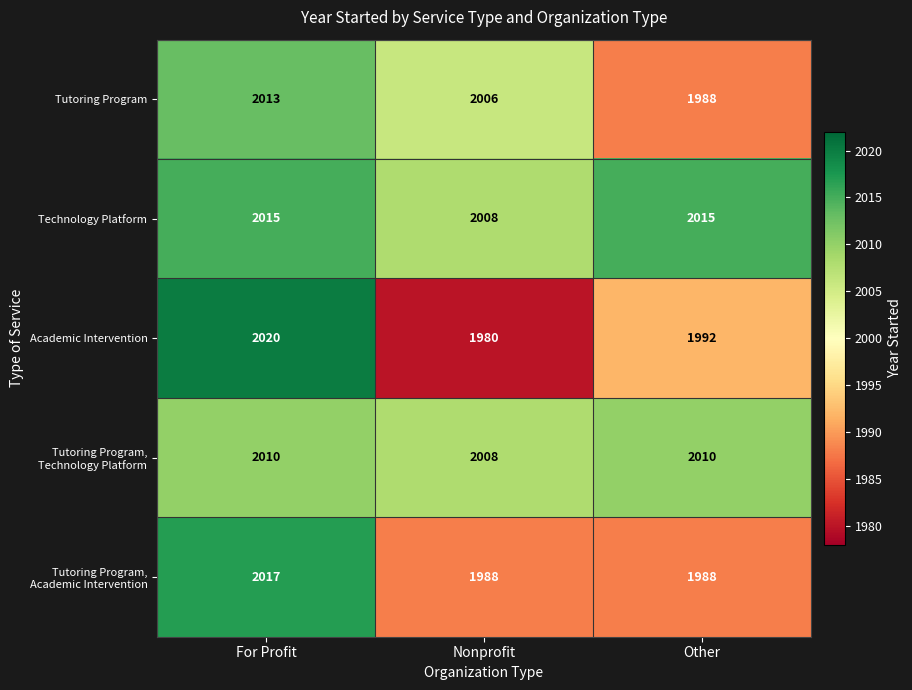

What is the spread (max minus min) of values at For Profit?

10